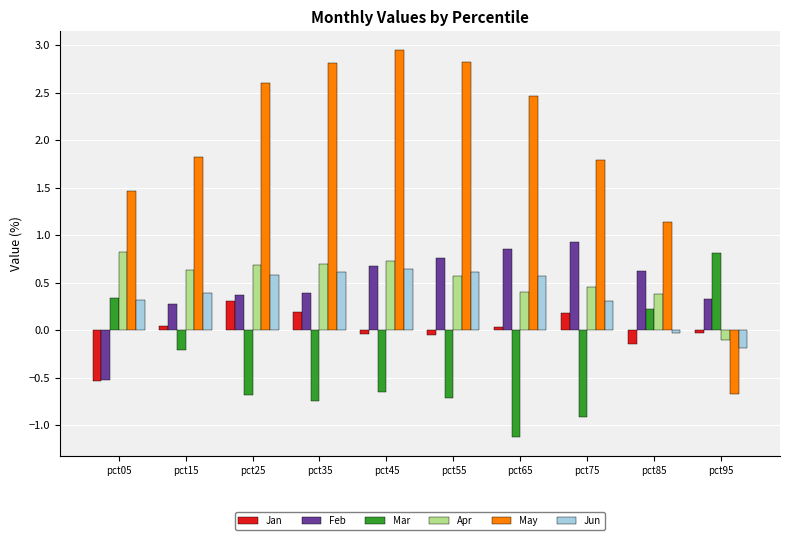

The value of Jun at pct25 is 1.0. True or false?

False